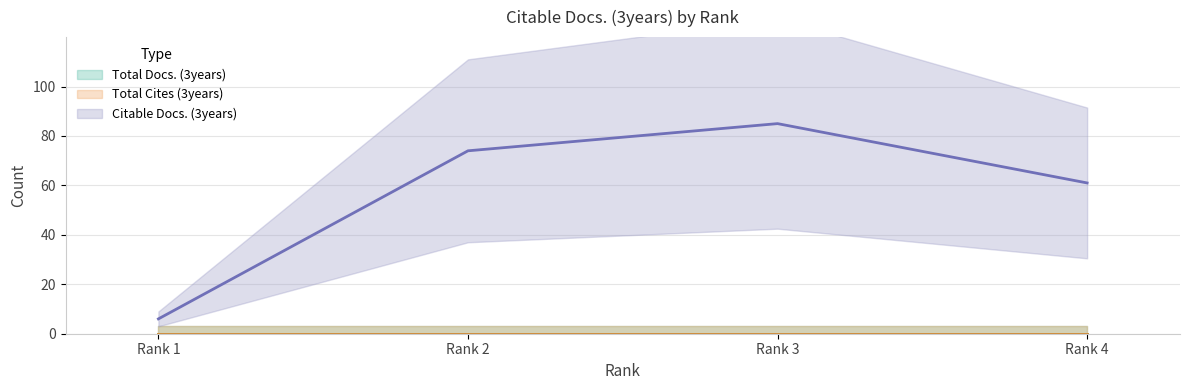

Reading left to right, transcribe all the data shown in this chart.

Total Docs. (3years) (line): Rank 1=0	Rank 2=0	Rank 3=0	Rank 4=0
Total Cites (3years) (line): Rank 1=0	Rank 2=0	Rank 3=0	Rank 4=0
Citable Docs. (3years) (line): Rank 1=6	Rank 2=74	Rank 3=85	Rank 4=61